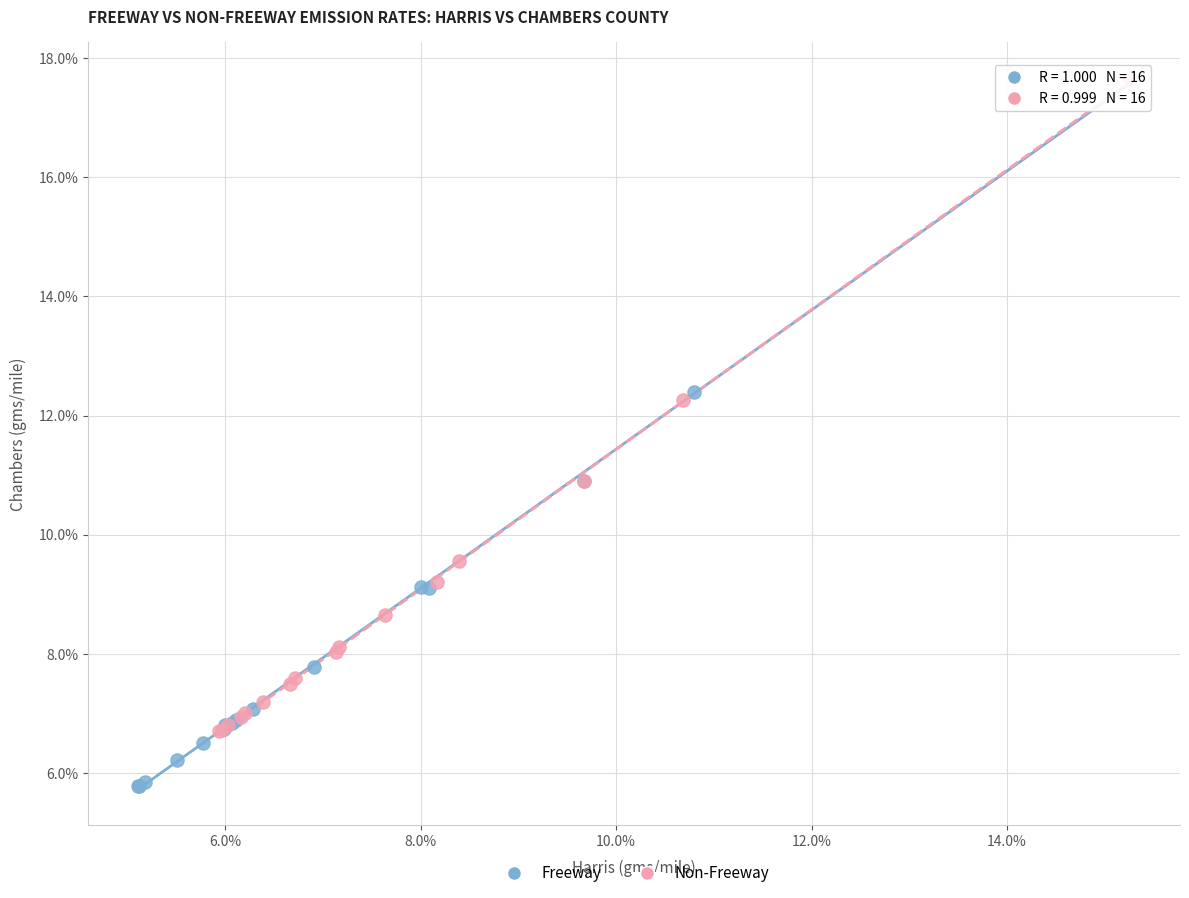

Which series contains the lowest Y value?

Freeway